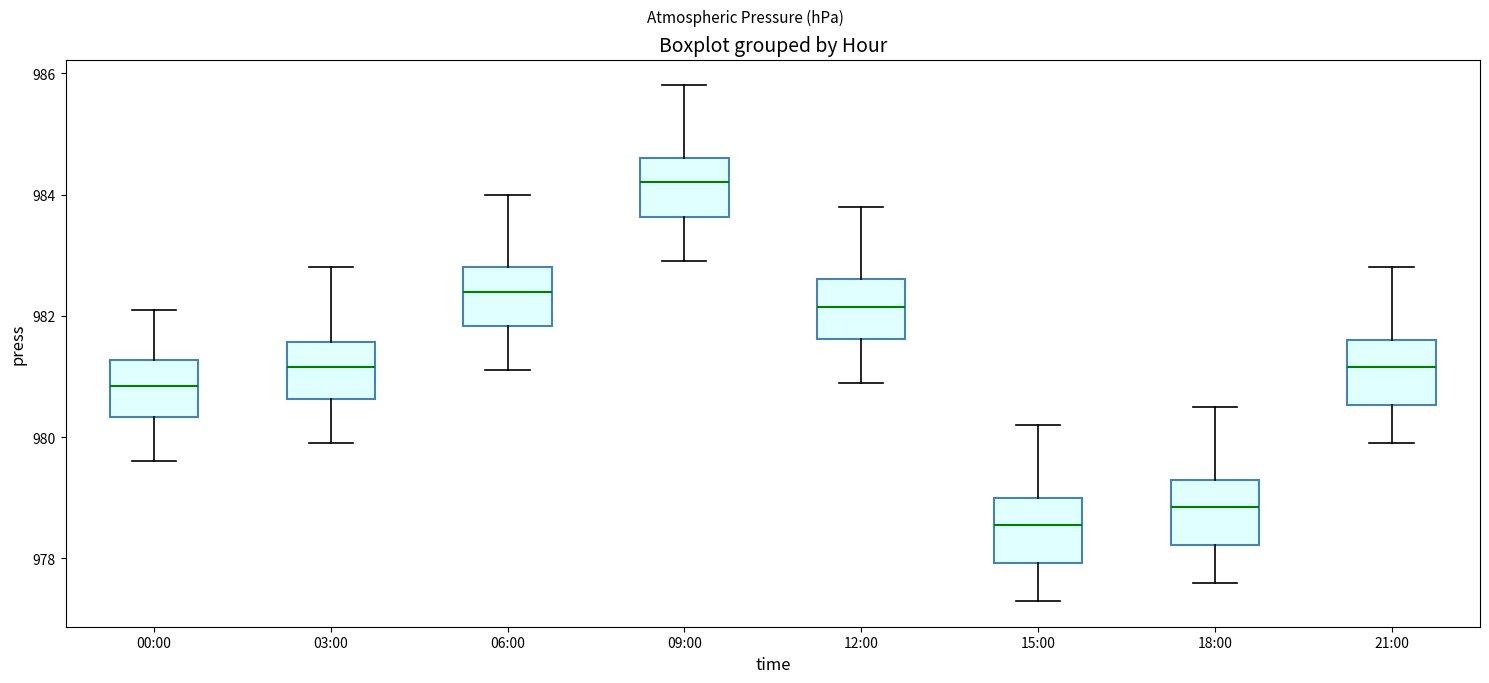

Which box's median line is the highest?

09:00